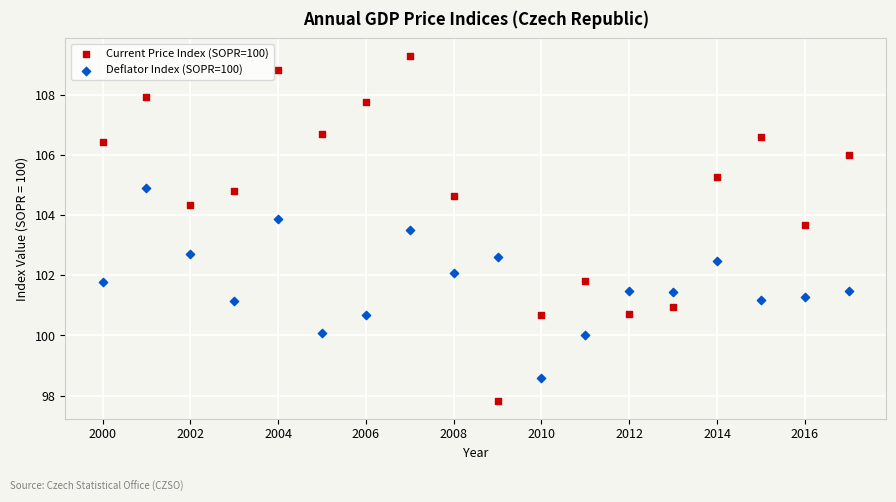

Across all data points, what is the range of X values (max minus min)?

17.0